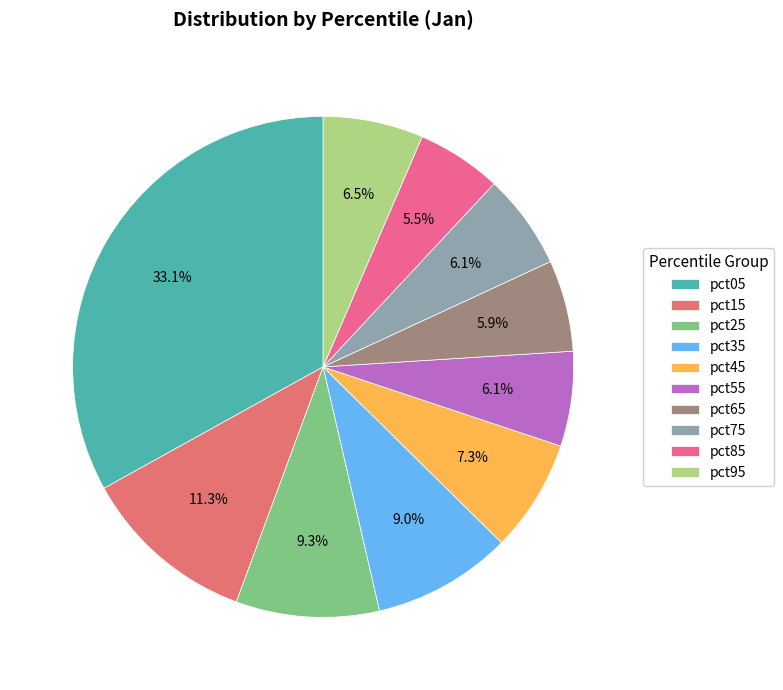

How many slices are in this pie chart?

10